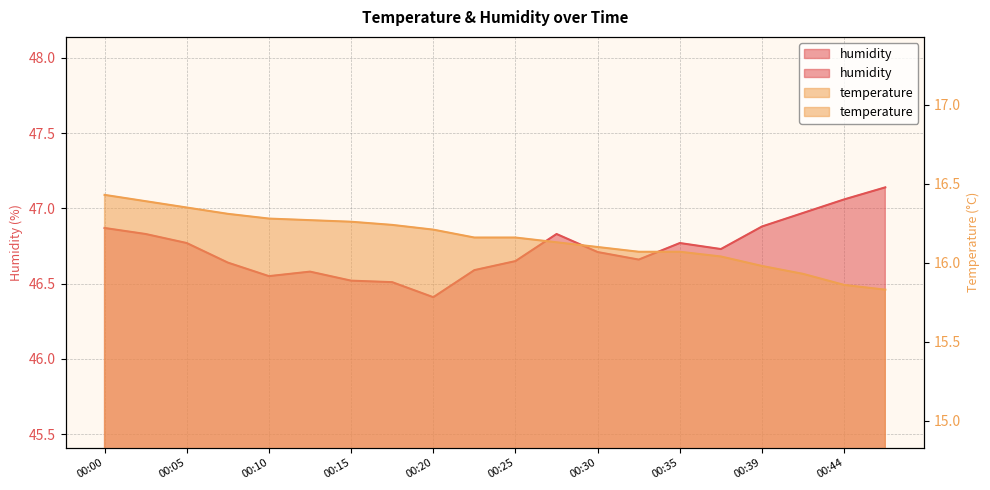

Reading right to left, extract all data points from this chart.

temperature: 15.8	15.9	15.9	16.0	16.0	16.1	16.1	16.1	16.1	16.2	16.2	16.2	16.2	16.3	16.3	16.3	16.3	16.4	16.4	16.4
humidity: 47.1	47.1	47.0	46.9	46.7	46.8	46.7	46.7	46.8	46.6	46.6	46.4	46.5	46.5	46.6	46.5	46.6	46.8	46.8	46.9